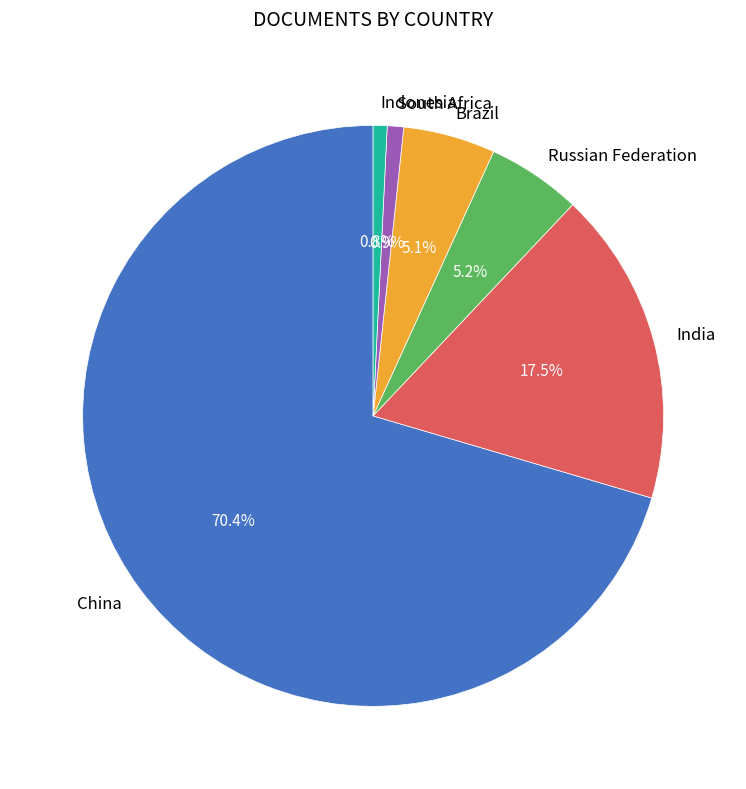

Which slice is the largest?

China